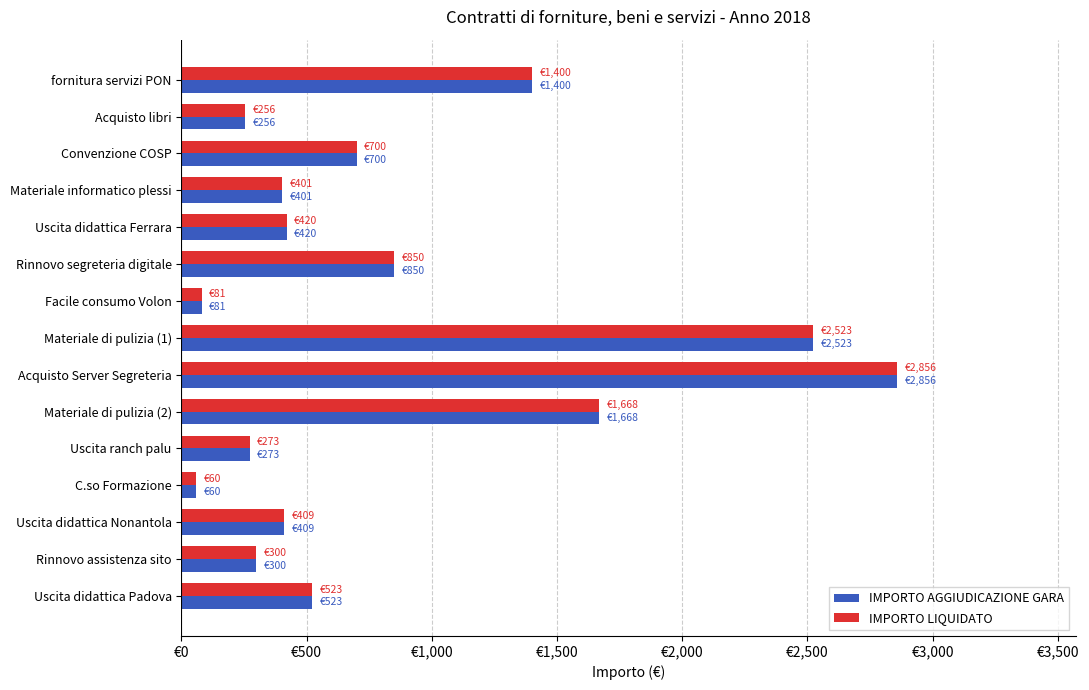

What are all the series names shown in the legend?

IMPORTO AGGIUDICAZIONE GARA, IMPORTO LIQUIDATO